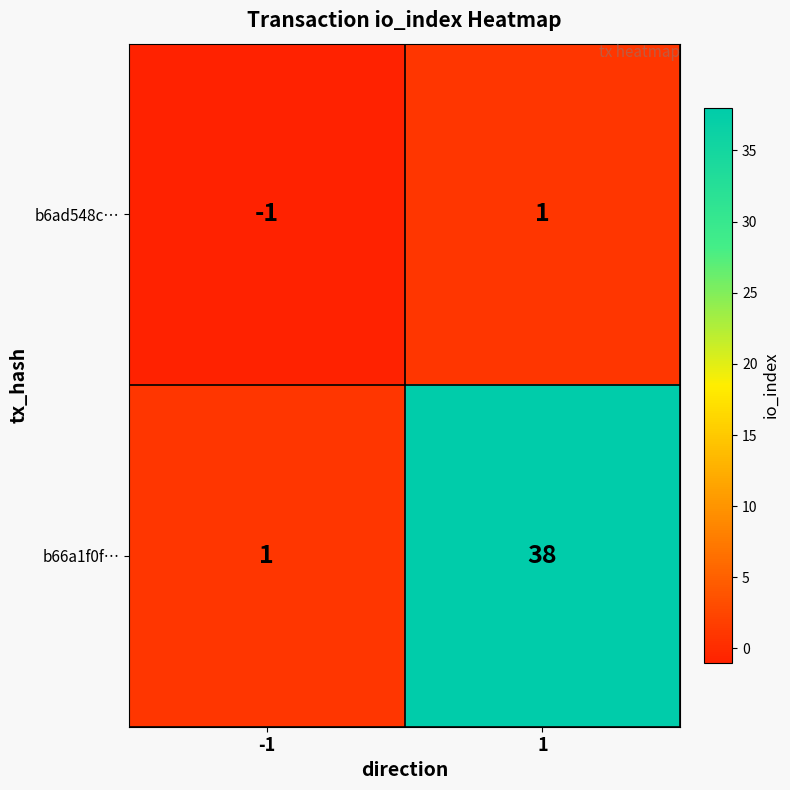

What is the maximum value shown in the chart?

38